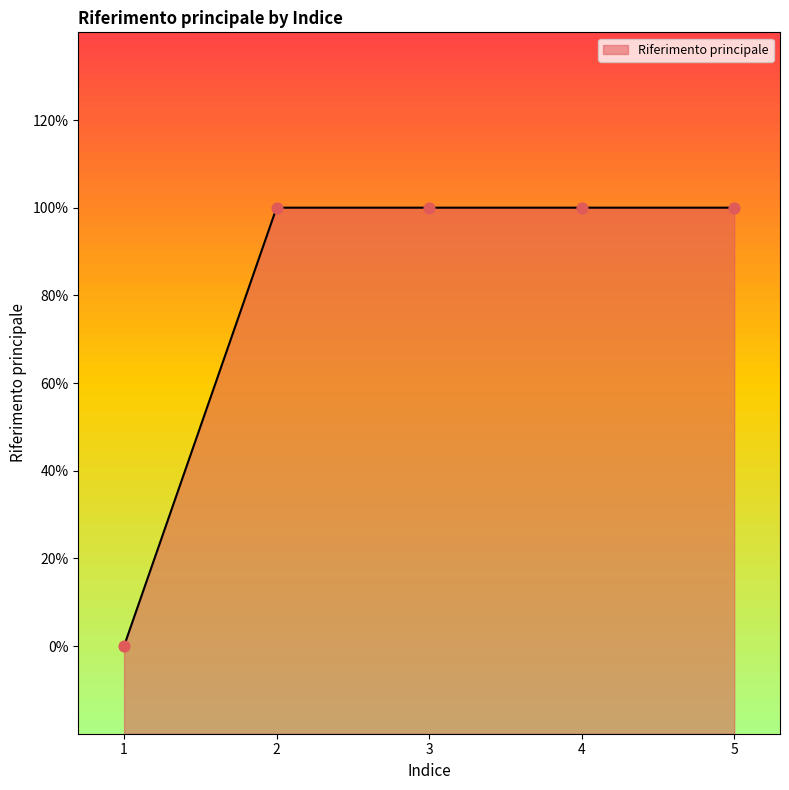

Approximately how many times larger is the value at 4 compared to 5?

1.0